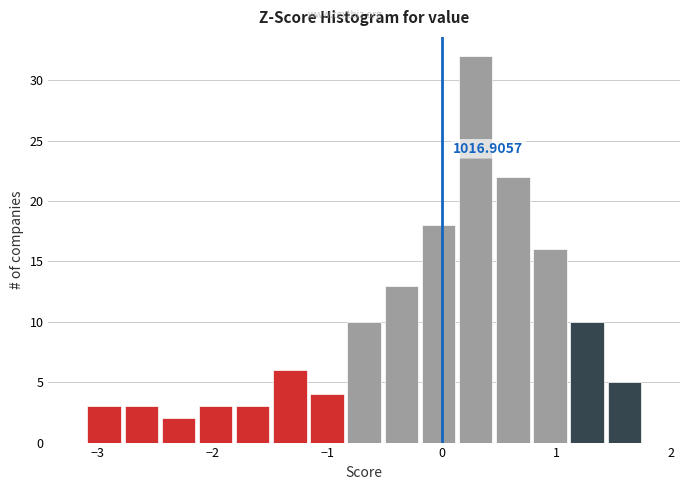

Around what value on the x-axis is the tallest bar? Give the approximate position of its centre, as read against the axis.

0.3